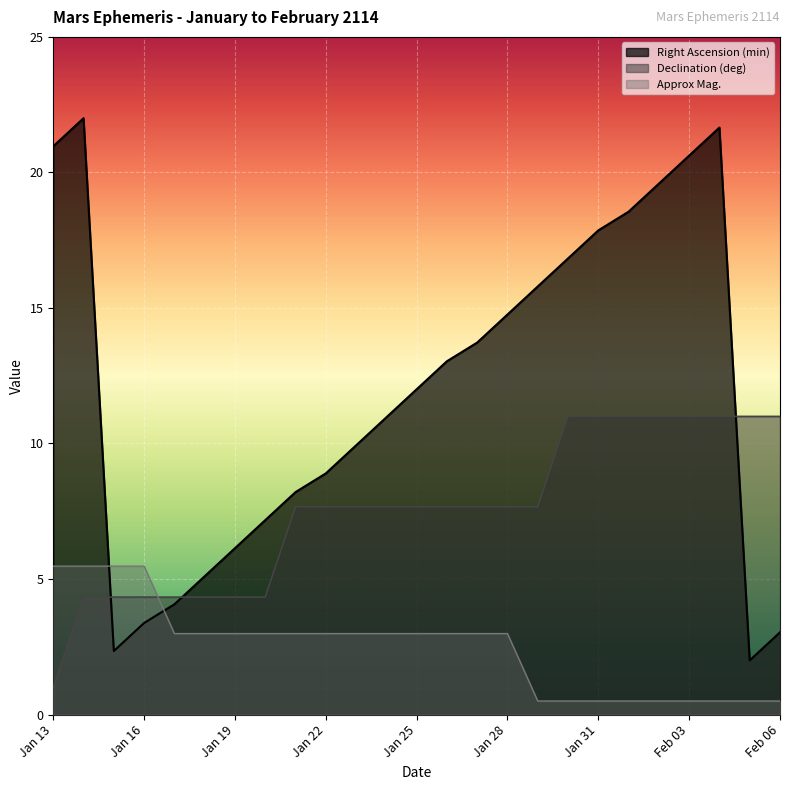

Which series has the widest spread of values?

Right Ascension (min)